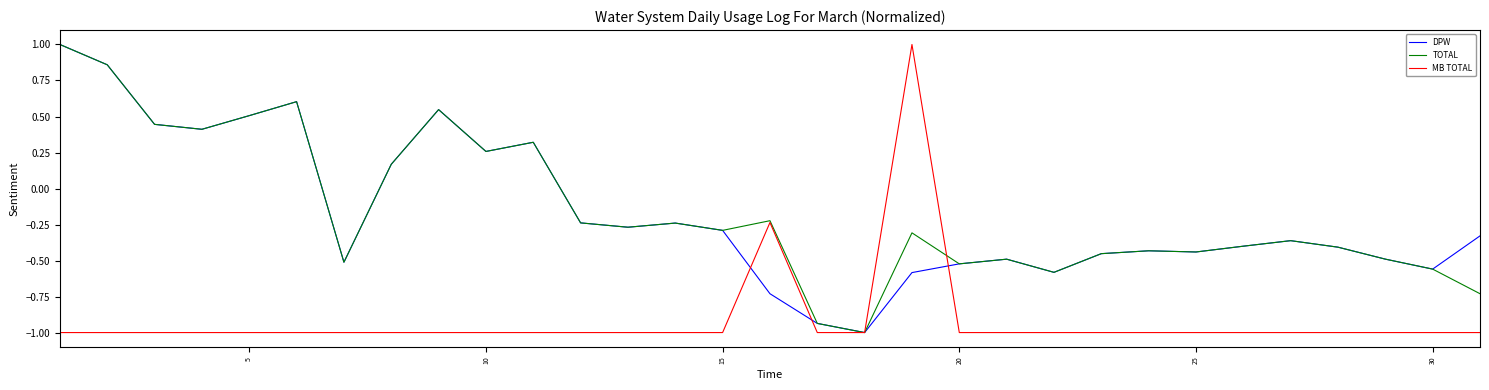

What is the minimum value for TOTAL?

-1.0